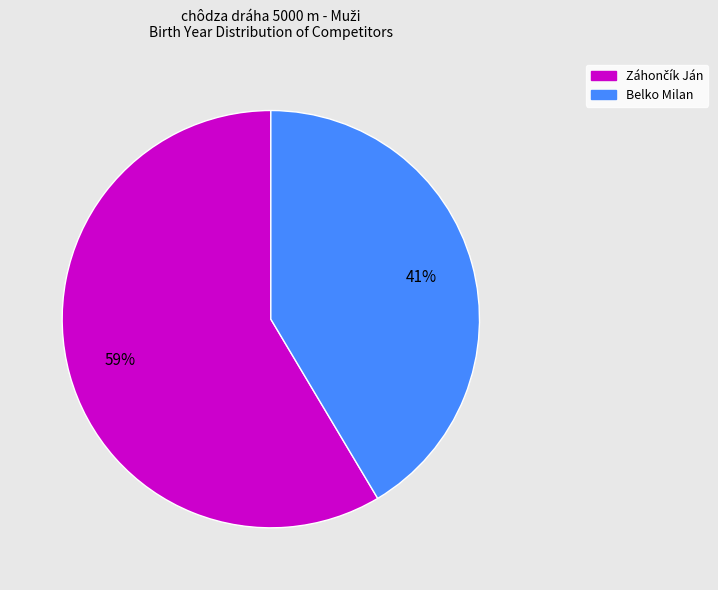

What is the smallest slice in the pie chart?

Belko Milan